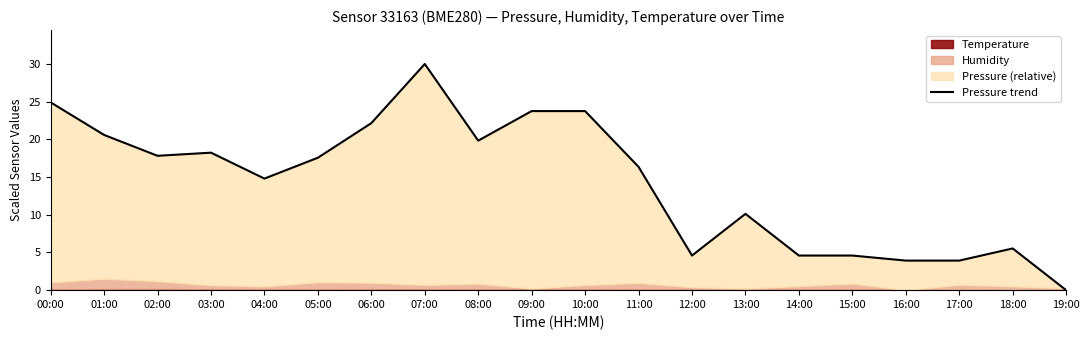

How many lines are shown in the chart?

1